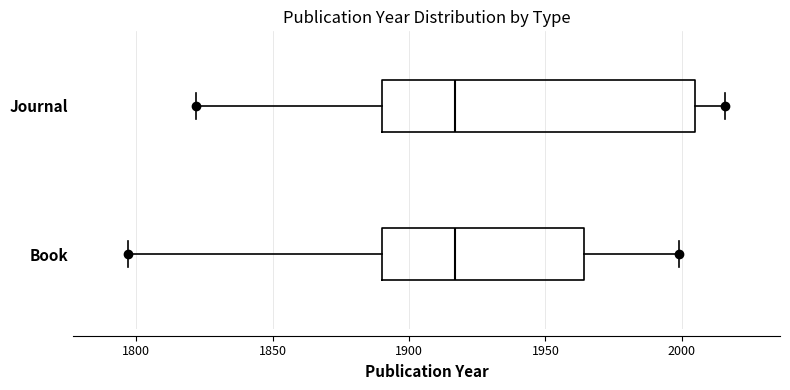

Comparing the boxes themselves (not the whiskers), which one is the widest?

Journal